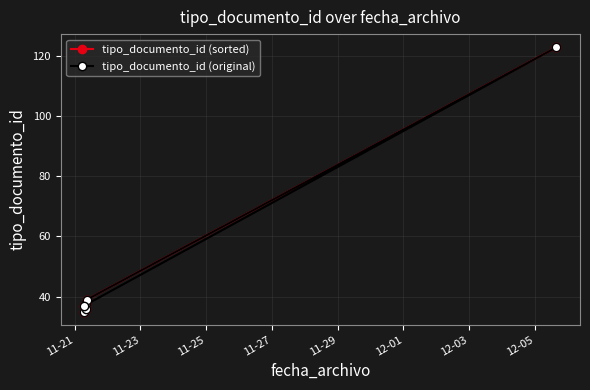

What is the lowest value of the tipo_documento_id (original) series?

35